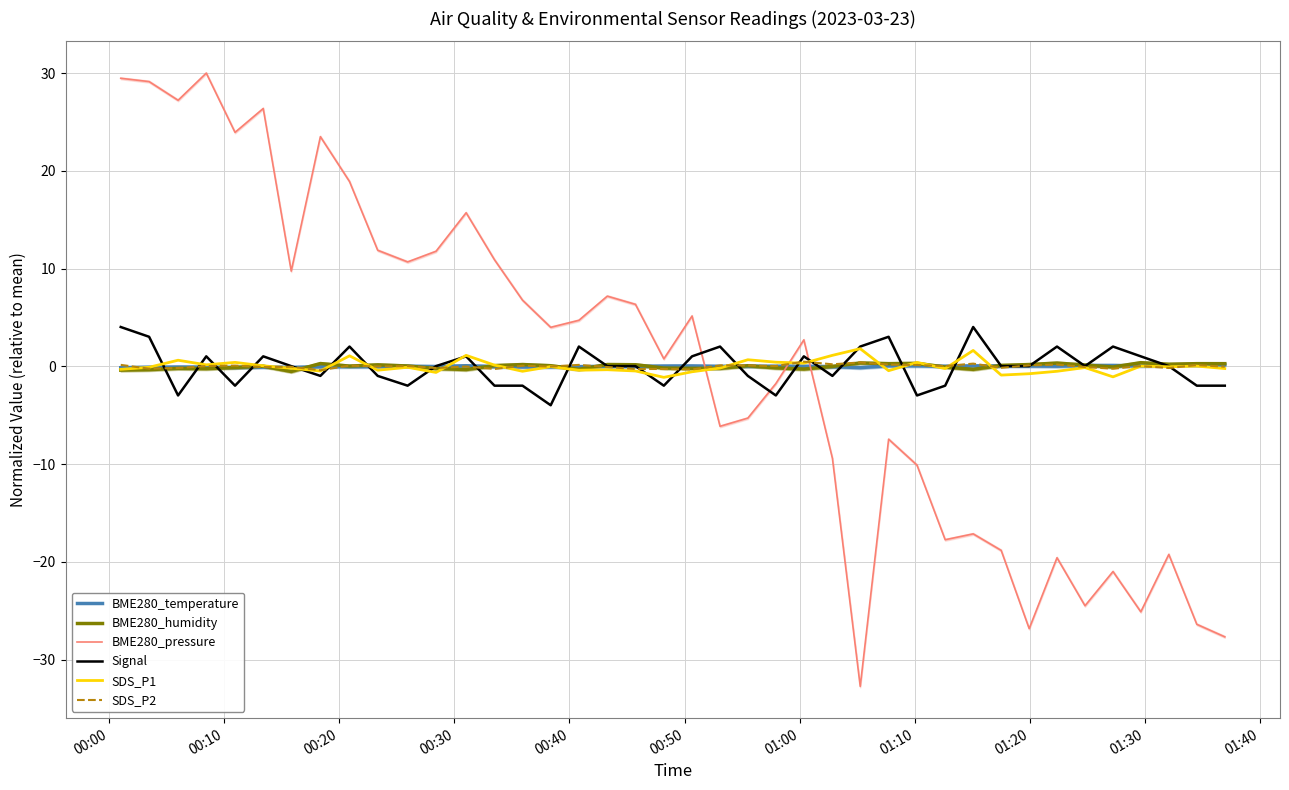

What are all the series names shown in the legend?

BME280_temperature, BME280_humidity, BME280_pressure, Signal, SDS_P1, SDS_P2